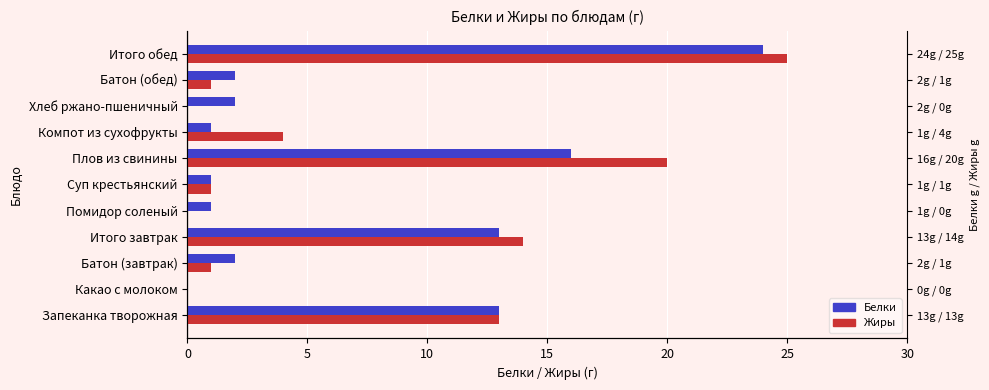

What is the value of the Жиры bar at the 3rd from the left?

1